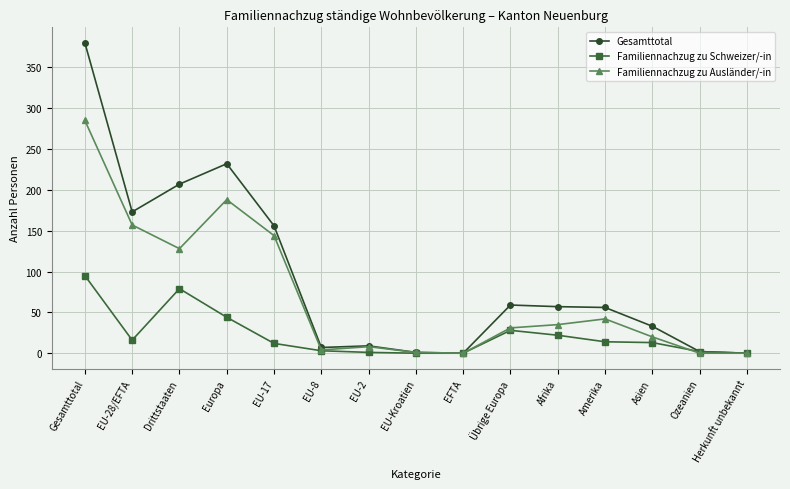

At which category is the sum across all series the highest?

Gesamttotal